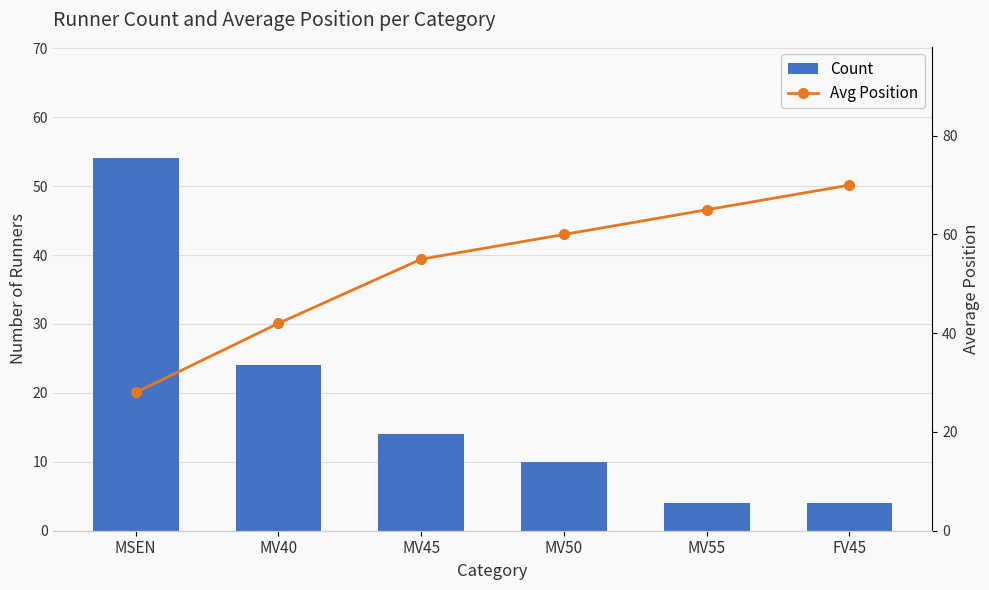

What is the label of the 3rd bar from the right?

MV50